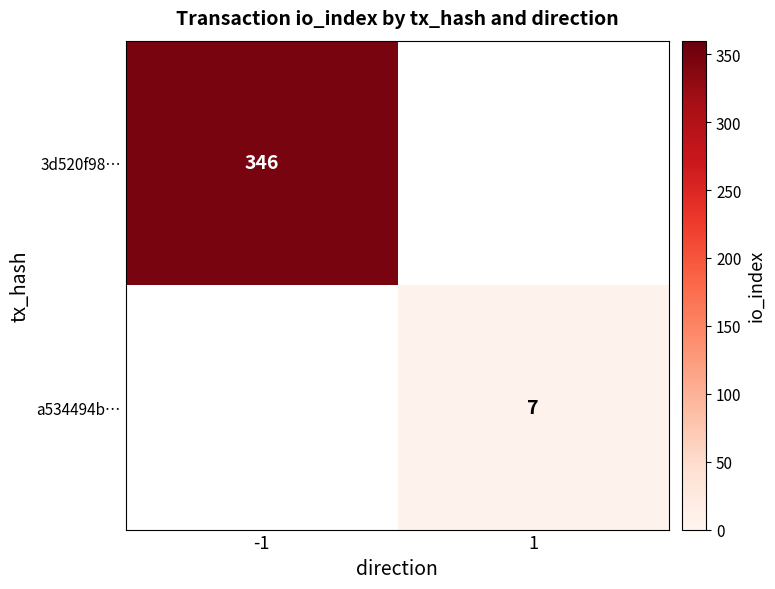

Is it true that a534494b… equals 7 at 1?

True